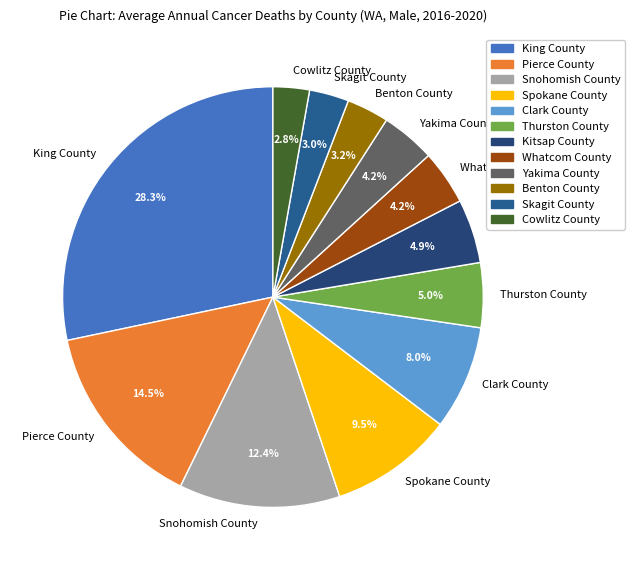

To the nearest percent, what is the average slice percentage?

8%